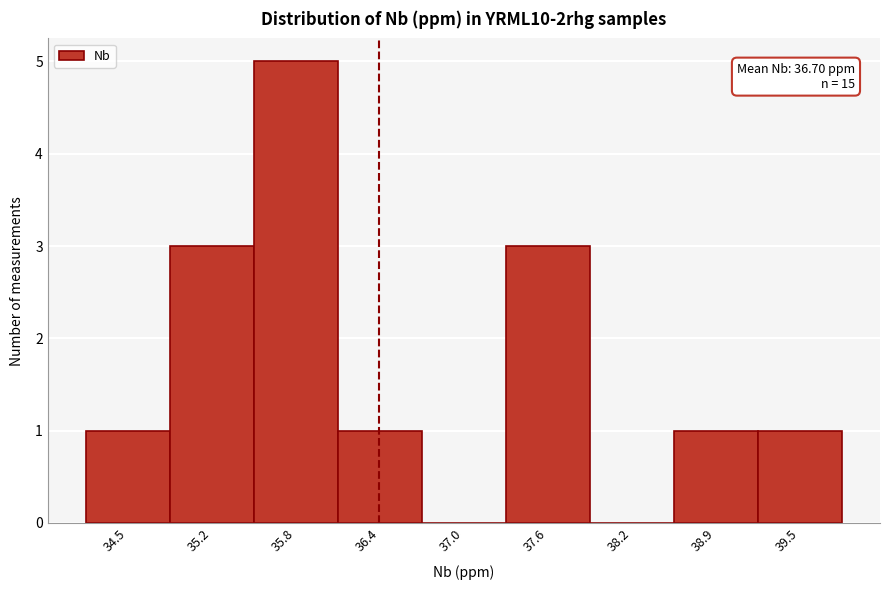

Reading left to right, what are all the values shown in this chart?

34.5=1	35.2=3	35.8=5	36.4=1	37.0=0	37.6=3	38.2=0	38.9=1	39.5=1